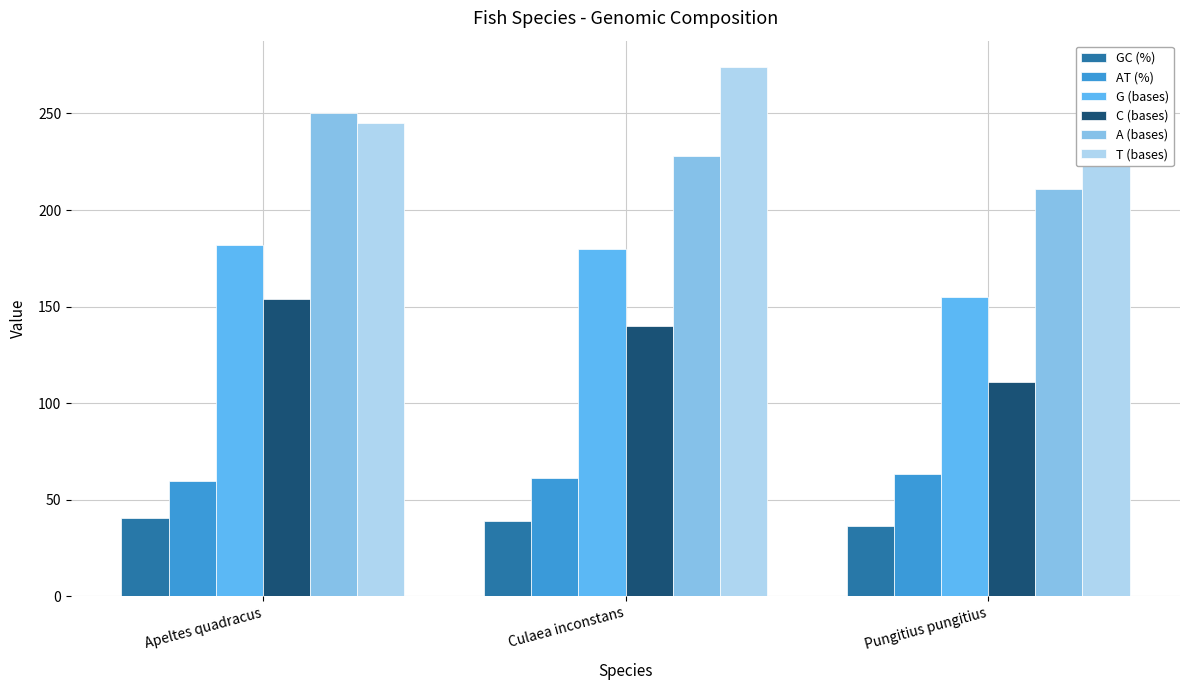

What is the lowest value of the A (bases) series?

211.0